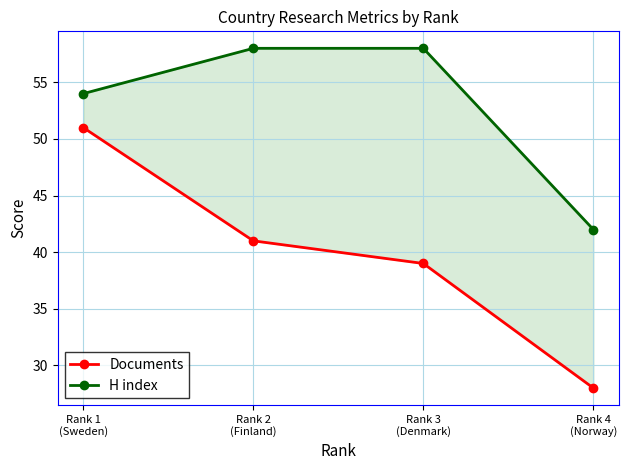

How many lines are shown in the chart?

2